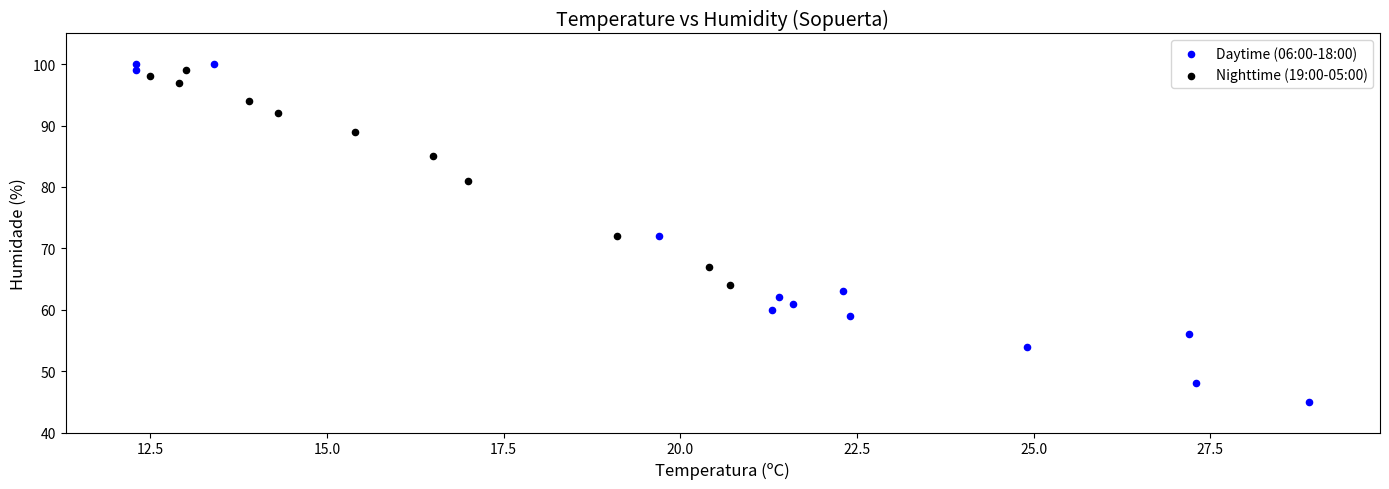

Which series contains the highest Y value?

Daytime (06:00-18:00)